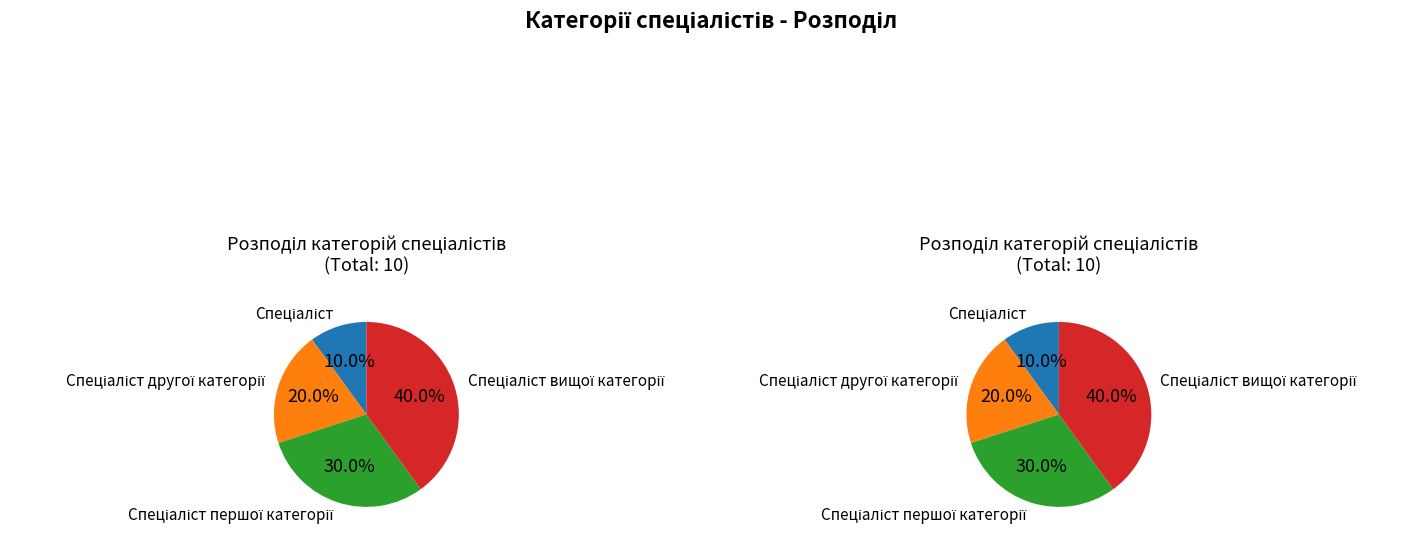

To the nearest percent, what percentage of the pie is Спеціаліст першої категорії?

30%